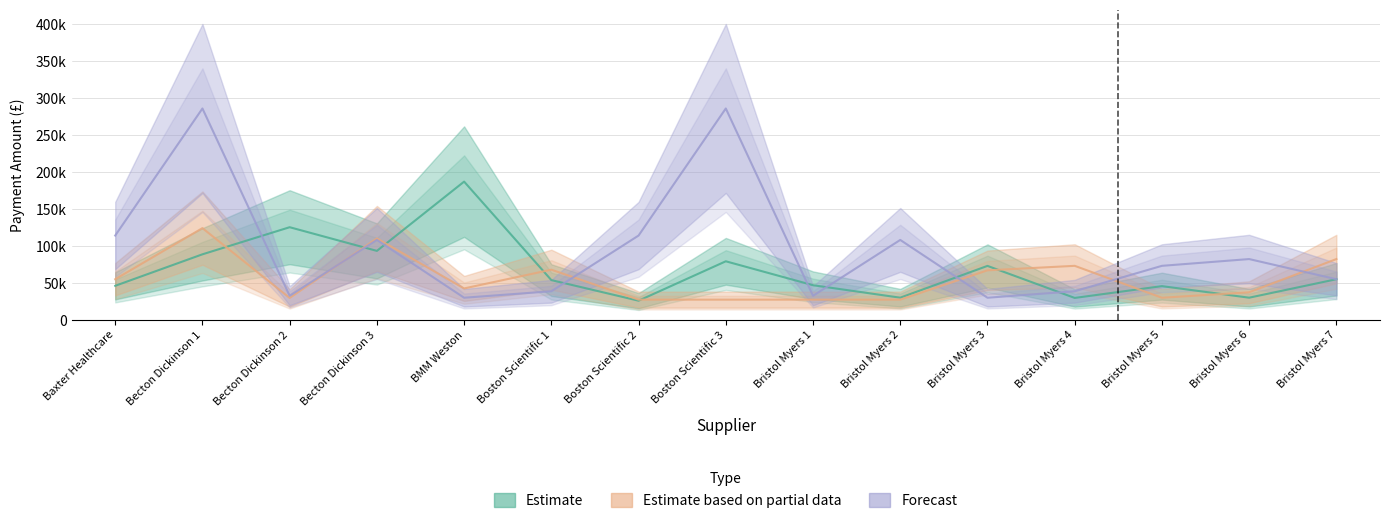

True or false: Estimate and Estimate based on partial data intersect in this chart.

True